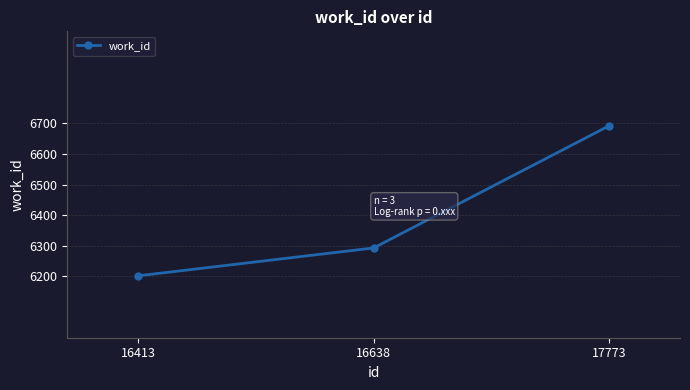

Reading right to left, transcribe all the data shown in this chart.

6692	6293	6202